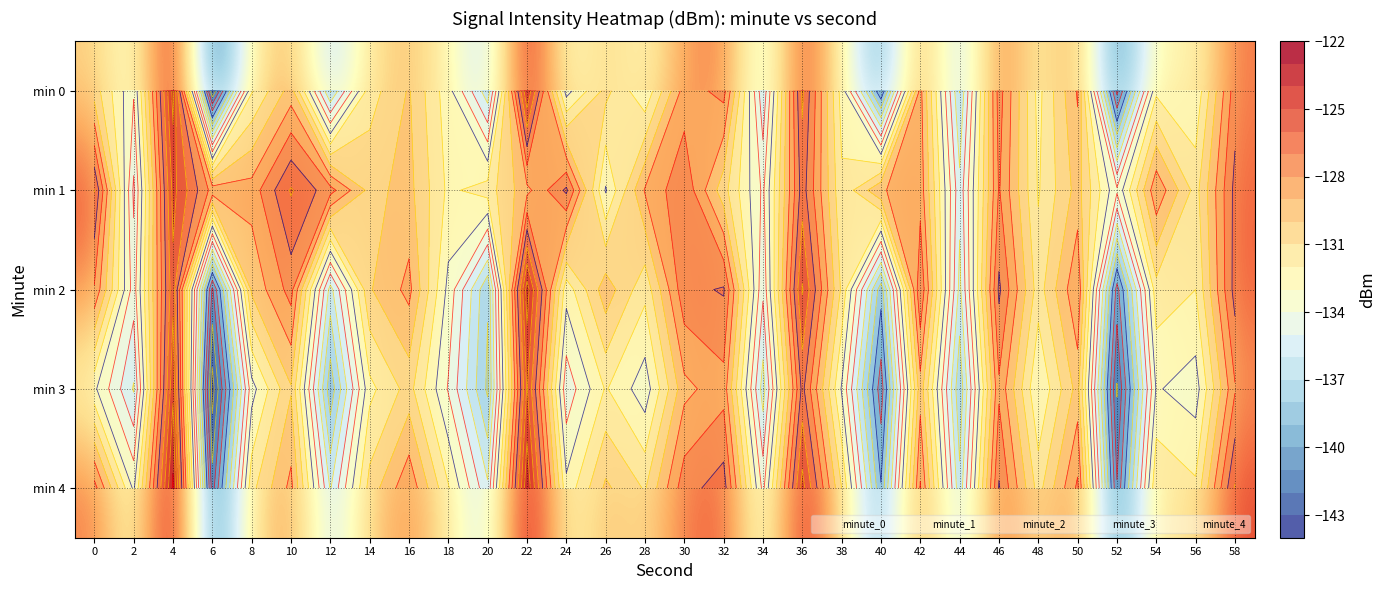

At which label is min 4 closest to -132?

18